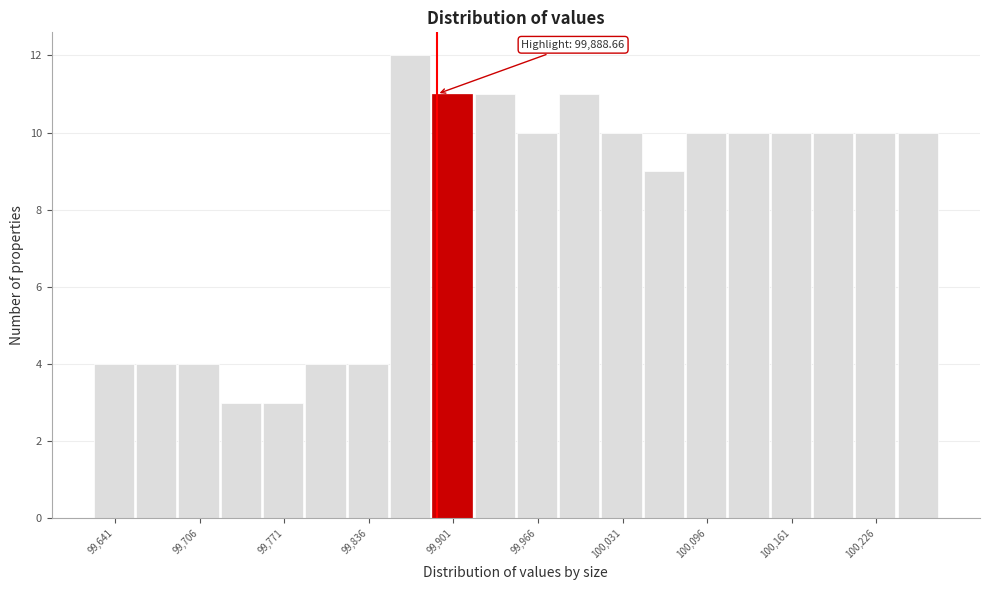

Around what value on the x-axis is the tallest bar? Give the approximate position of its centre, as read against the axis.

99870